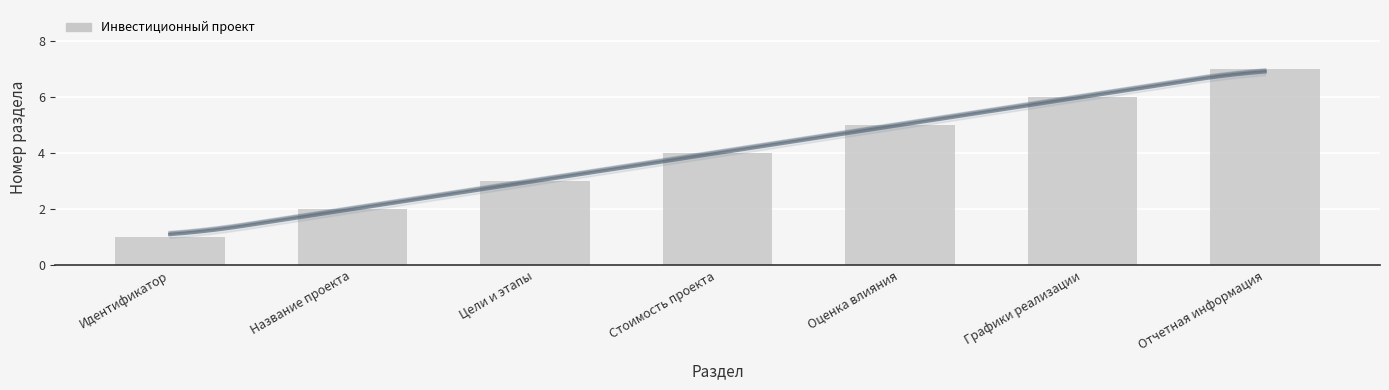

Which label corresponds to the smallest value in the chart?

Идентификатор